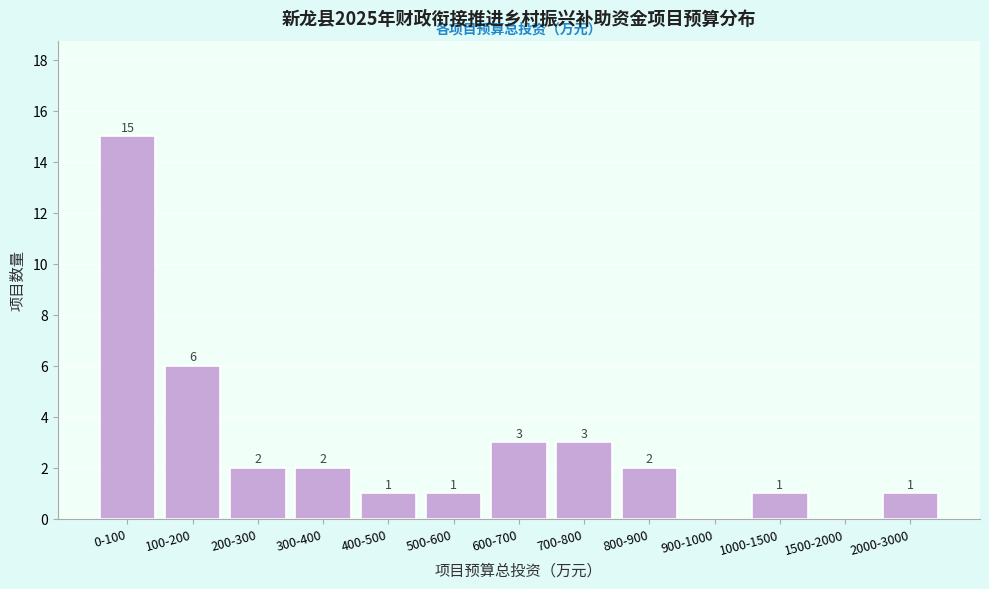

Reading right to left, what are all the values shown in this chart?

2000-3000=1	1500-2000=0	1000-1500=1	900-1000=0	800-900=2	700-800=3	600-700=3	500-600=1	400-500=1	300-400=2	200-300=2	100-200=6	0-100=15